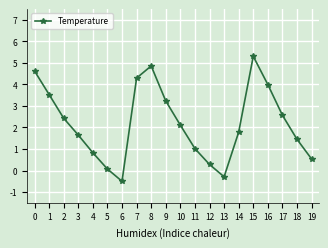

What is the change in value from 6 to 10?

+2.6